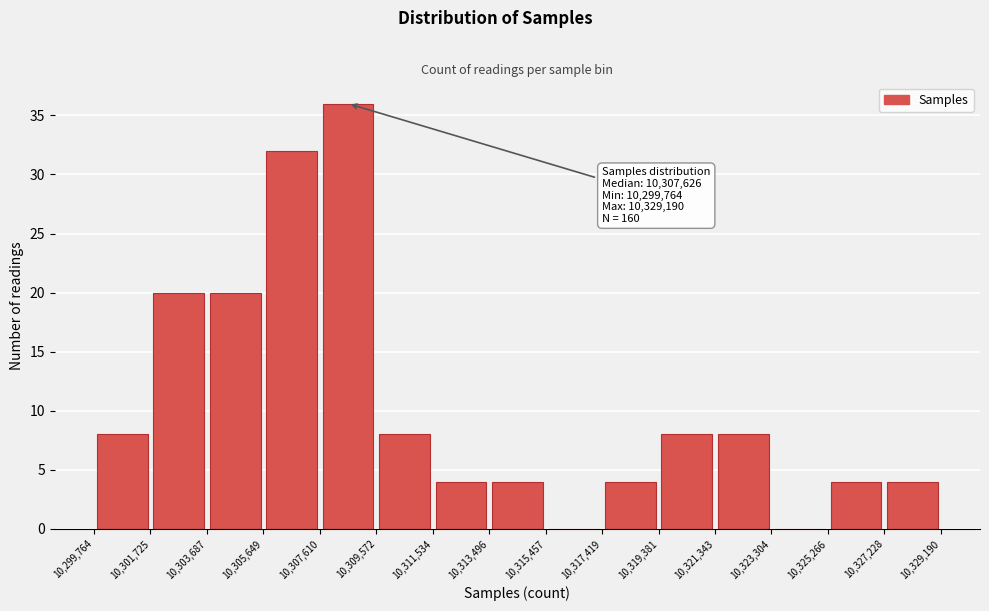

Over which range of the x-axis is the bar tallest?

10,307,610 to 10,309,572